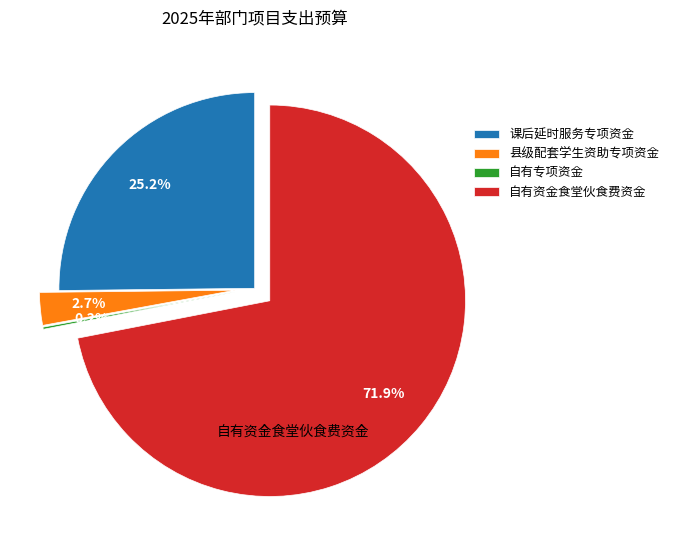

To the nearest percent, what portion does 县级配套学生资助专项资金 represent?

3%